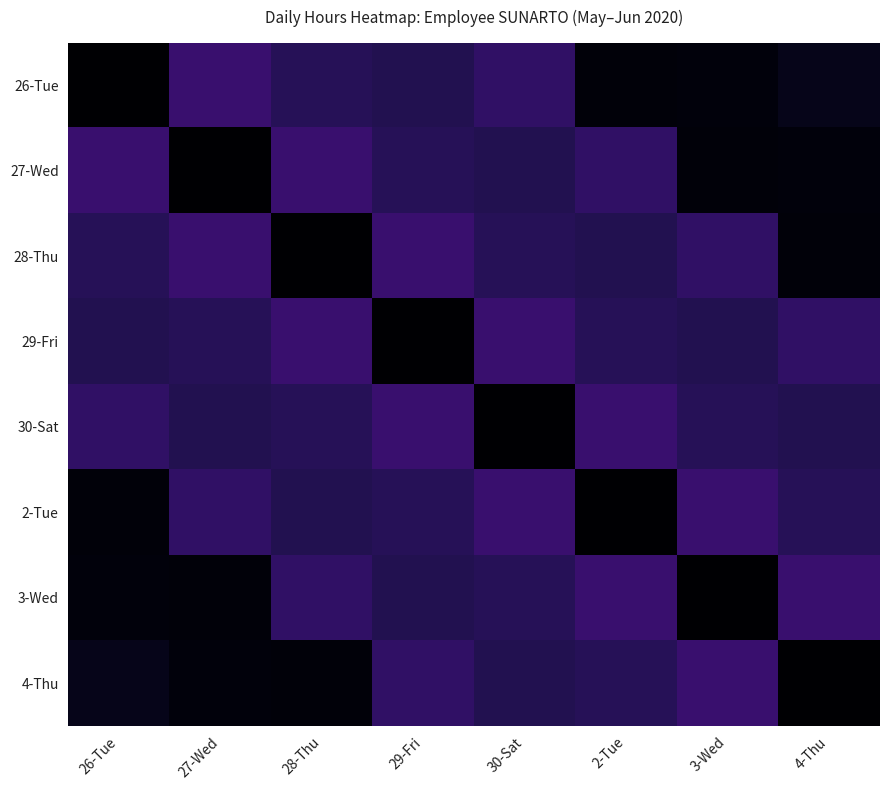

What is the difference between the highest and lowest values at 4-Thu?

2.4